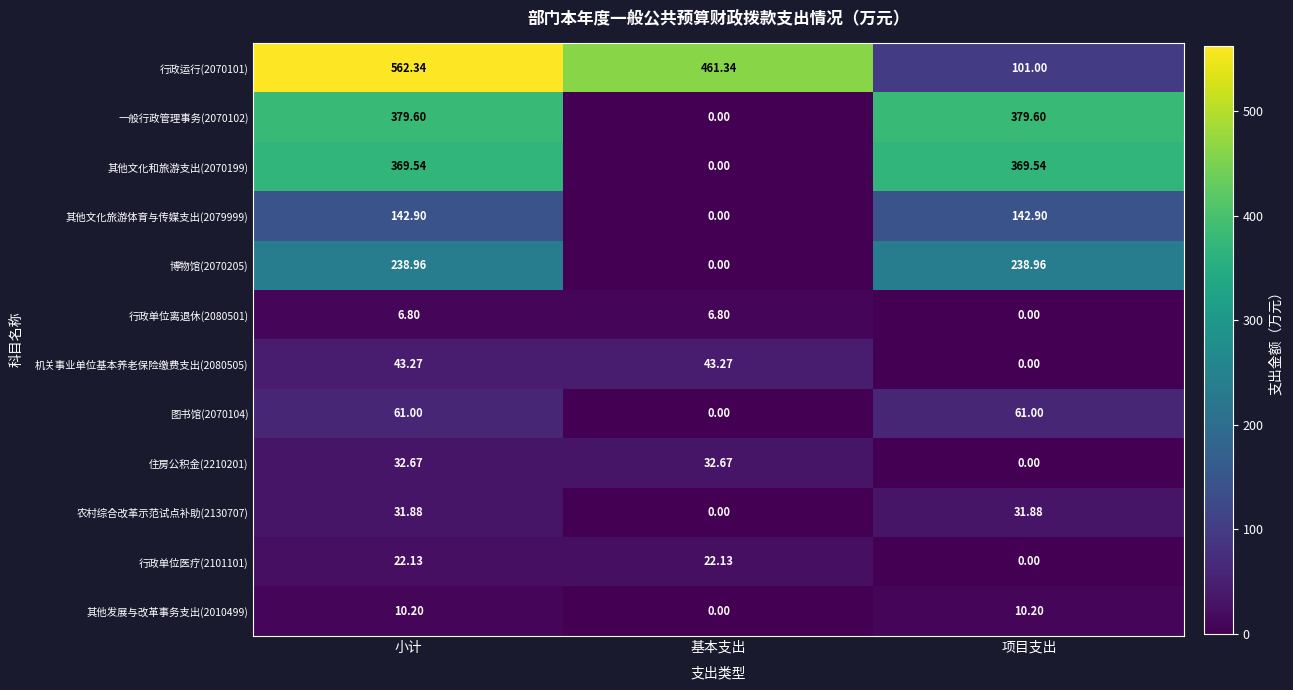

Which label corresponds to the largest value in the chart?

小计